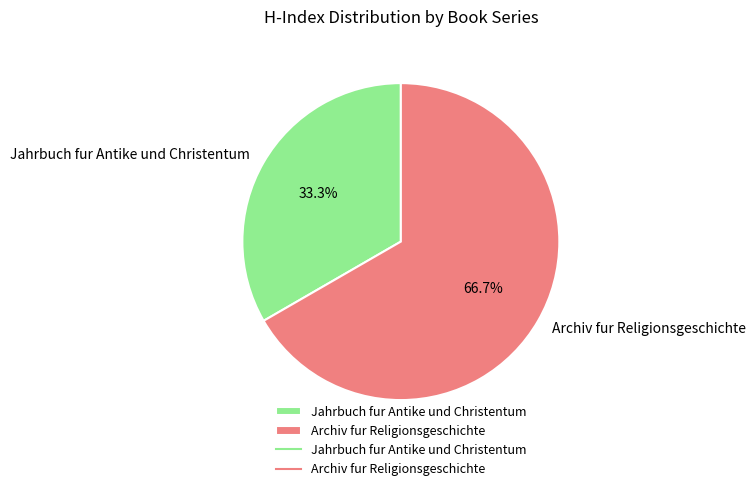

How many segments does this pie chart have?

2